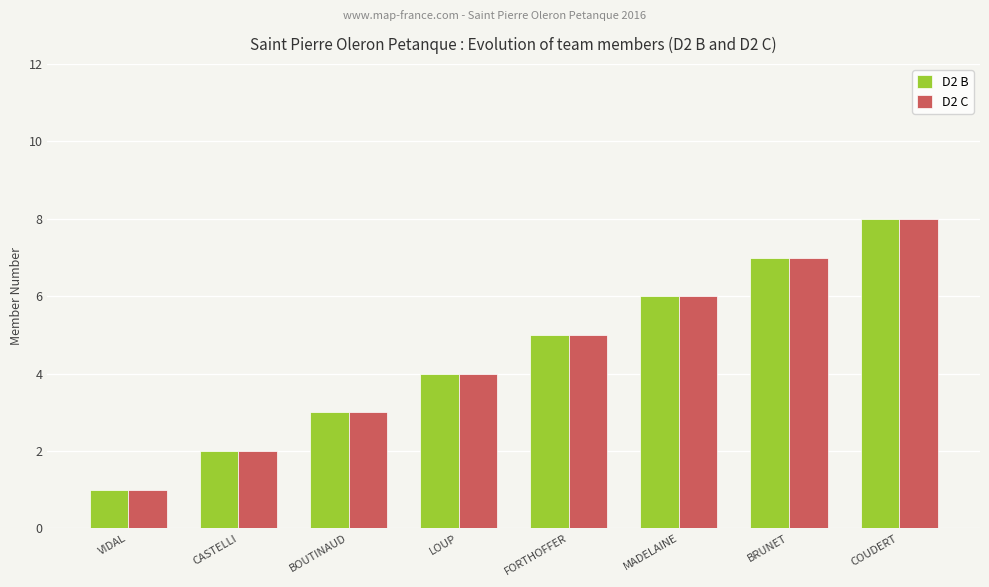

True or false: D2 C has a value of 1 at BOUTINAUD.

False